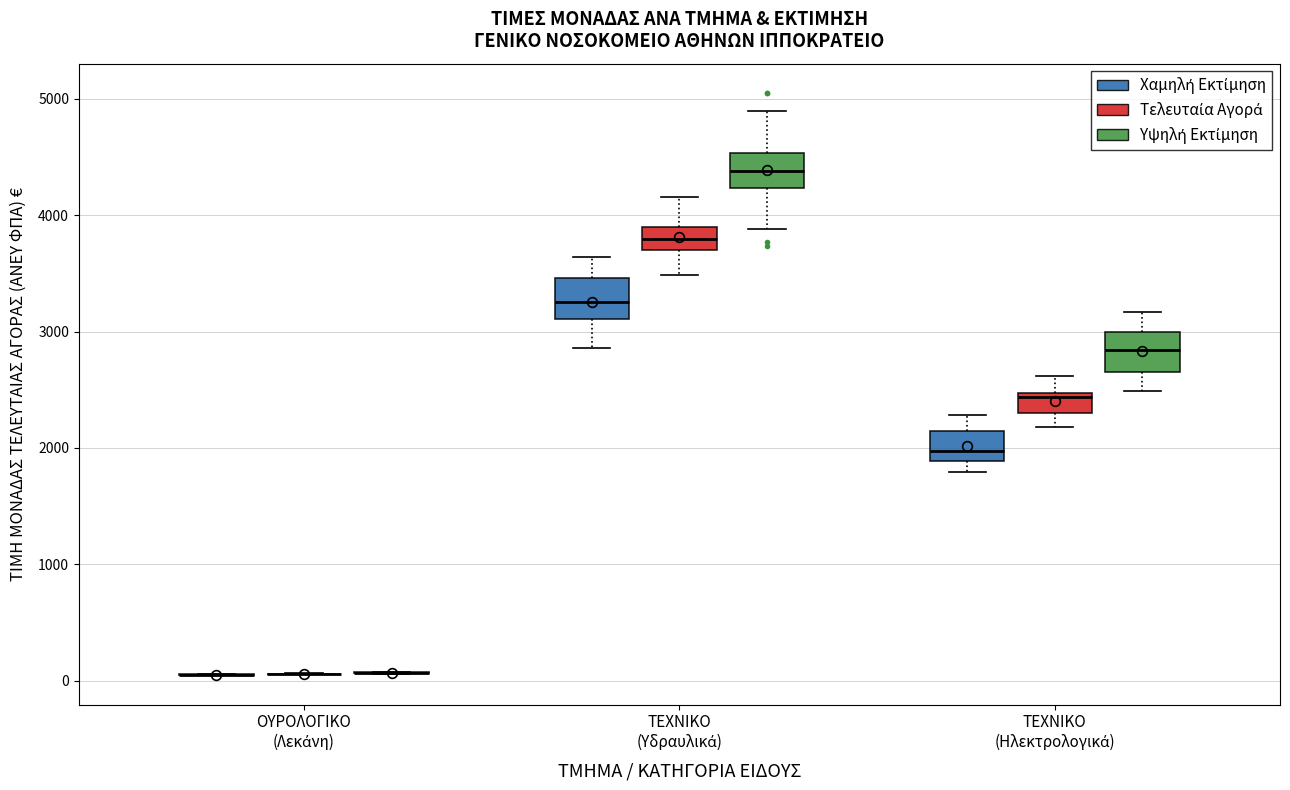

Reading left to right, transcribe this box plot: for each box, give where its median line is, the range the box spans, and where its two whiskers end, as read against the y-axis. The values are not printed on the chart, so give them approximately, as read against the axis.

ΟΥΡΟΛΟΓΙΚΟ (Λεκάνη) (Χαμηλή Εκτίμηση): box collapsed to a line at 100, whiskers 0 to 100
ΟΥΡΟΛΟΓΙΚΟ (Λεκάνη) (Τελευταία Αγορά): box collapsed to a line at 100, whiskers 100 to 100
ΟΥΡΟΛΟΓΙΚΟ (Λεκάνη) (Υψηλή Εκτίμηση): box collapsed to a line at 100, whiskers 100 to 100
ΤΕΧΝΙΚΟ (Υδραυλικά) (Χαμηλή Εκτίμηση): median 3300, box 3100 to 3500, whiskers 2900 to 3600
ΤΕΧΝΙΚΟ (Υδραυλικά) (Τελευταία Αγορά): median 3800, box 3700 to 3900, whiskers 3500 to 4200
ΤΕΧΝΙΚΟ (Υδραυλικά) (Υψηλή Εκτίμηση): median 4400, box 4200 to 4500, whiskers 3900 to 4900
ΤΕΧΝΙΚΟ (Ηλεκτρολογικά) (Χαμηλή Εκτίμηση): median 2000, box 1900 to 2100, whiskers 1800 to 2300
ΤΕΧΝΙΚΟ (Ηλεκτρολογικά) (Τελευταία Αγορά): median 2400, box 2300 to 2500, whiskers 2200 to 2600
ΤΕΧΝΙΚΟ (Ηλεκτρολογικά) (Υψηλή Εκτίμηση): median 2800, box 2700 to 3000, whiskers 2500 to 3200